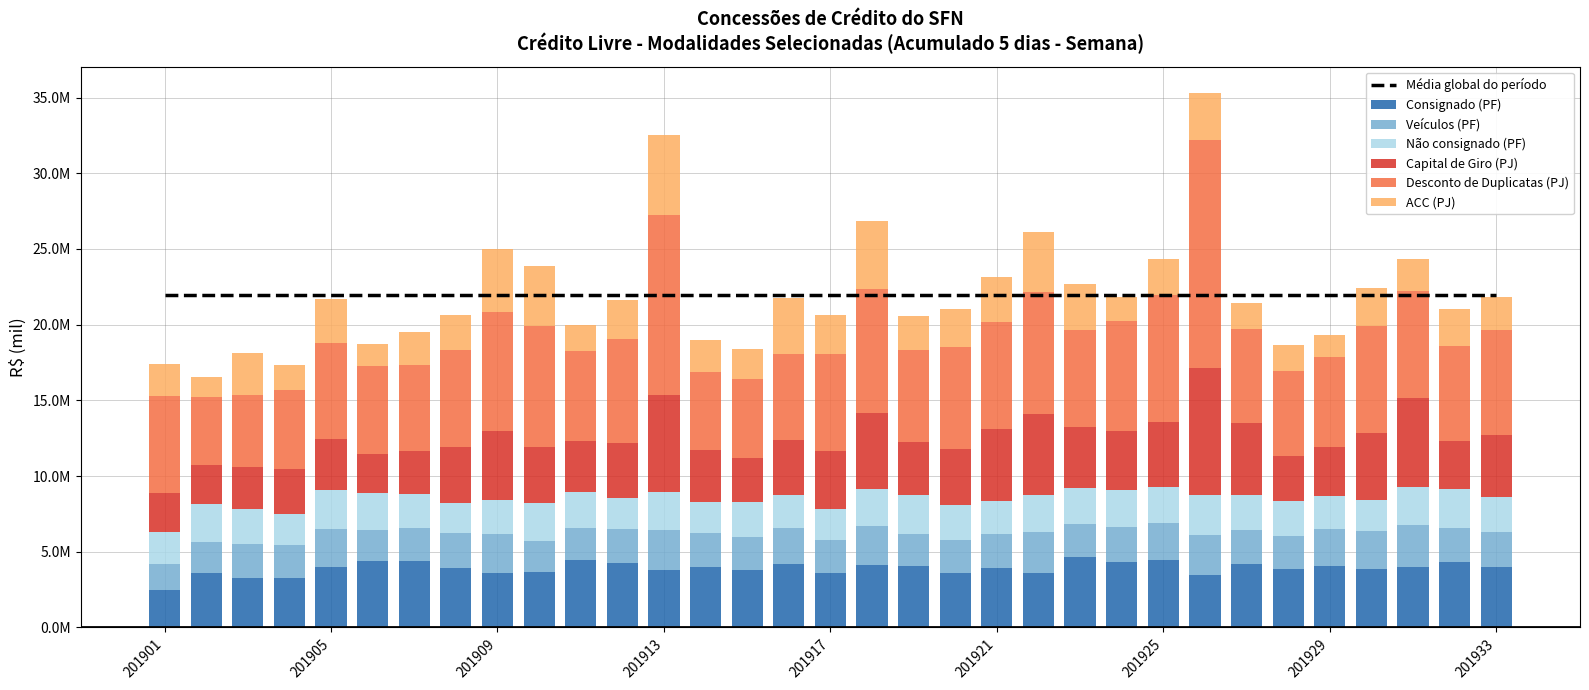

Reading left to right, transcribe all the data shown in this chart.

Consignado (PF): 2478261	3570171	3292154	3272723	4003992	4421005	4376163	3955221	3630824	3641636	4466846	4269646	3767280	3970681	3808185	4167040	3577514	4098884	4048895	3620076	3944290	3619385	4641123	4358030	4431098	3490977	4167343	3864675	4083078	3841950	4025632	4329392	3987843
Veículos (PF): 1714893	2099869	2223733	2181043	2496516	2040911	2165795	2278272	2544814	2069091	2087854	2264412	2703039	2252679	2177368	2377002	2230285	2590653	2135315	2168725	2259494	2719824	2169324	2266590	2467690	2650100	2273845	2192047	2422490	2521760	2734226	2255266	2325588
Não consignado (PF): 2081084	2493264	2296426	2065621	2588833	2389604	2271035	1980903	2261462	2544317	2414666	2000612	2465080	2088178	2291155	2201332	2025579	2460227	2557461	2279771	2165963	2412691	2435232	2458011	2399053	2598071	2324894	2269003	2159940	2053034	2504749	2567651	2322384
Capital de Giro (PJ): 2607578	2566731	2803321	2937278	3346411	2612442	2834277	3682426	4565537	3662429	3343512	3637083	6392210	3398705	2896137	3605089	3824989	5016473	3512213	3726319	4739651	5333180	4009399	3905812	4262707	8406667	4720528	3001168	3223192	4457097	5912767	3172461	4092253
Desconto de Duplicatas (PJ): 6419106	4475784	4740225	5234873	6327783	5821793	5664956	6418147	7831878	7984077	5930473	6858535	11913617	5183262	5215457	5715067	6428847	8206923	6075937	6740242	7082570	8084730	6388125	7228044	8426115	15028362	6257061	5587362	5974218	7017935	7019060	6295278	6934169
ACC (PJ): 2124257	1369001	2747306	1617473	2955890	1452955	2213261	2328629	4139987	4003359	1703252	2584300	5280902	2114260	2022193	3719439	2555919	4458545	2250775	2494714	2944510	3974036	3056039	1605594	2362695	3097810	1707820	1723276	1457846	2519567	2156799	2392689	2185748